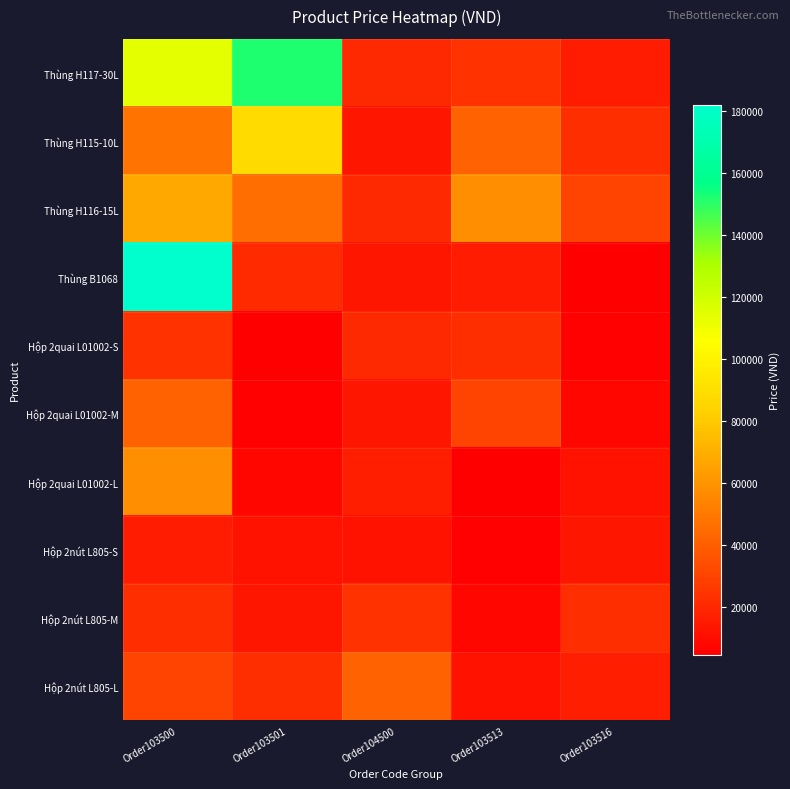

Which series has the largest total across all categories?

Thùng H117-30L